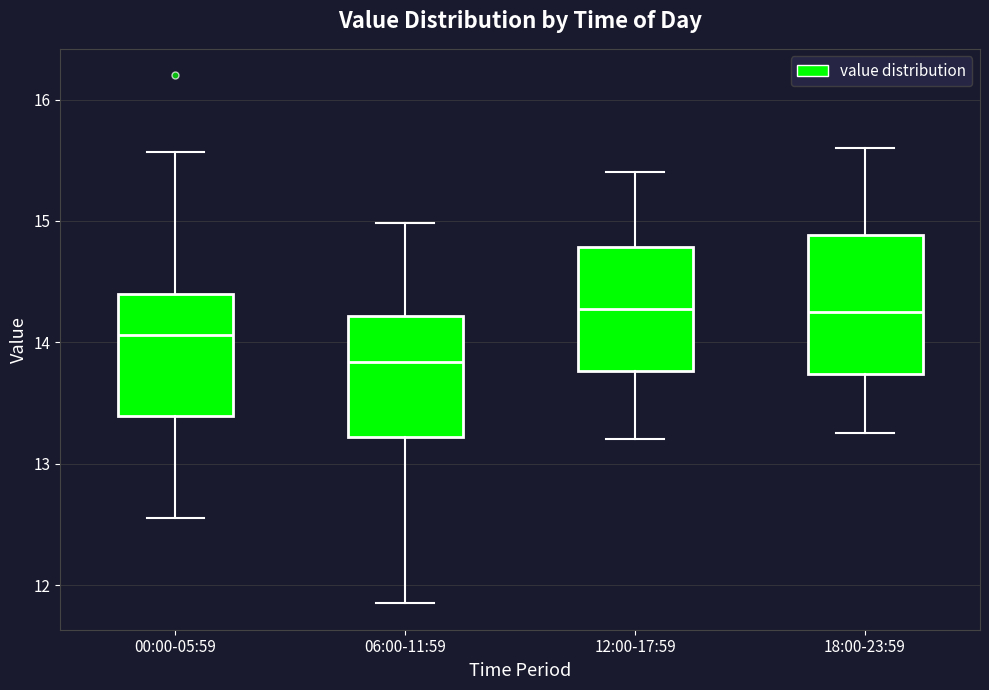

Reading left to right, read every box against the y-axis: the position of its median line, the range the box covers, and the ends of its whiskers. The values are not printed on the chart, so give them approximately, as read against the axis.

00:00-05:59: median 14.1, box 13.4 to 14.4, whiskers 12.6 to 15.6
06:00-11:59: median 13.8, box 13.2 to 14.2, whiskers 11.9 to 15.0
12:00-17:59: median 14.3, box 13.8 to 14.8, whiskers 13.2 to 15.4
18:00-23:59: median 14.3, box 13.7 to 14.9, whiskers 13.3 to 15.6